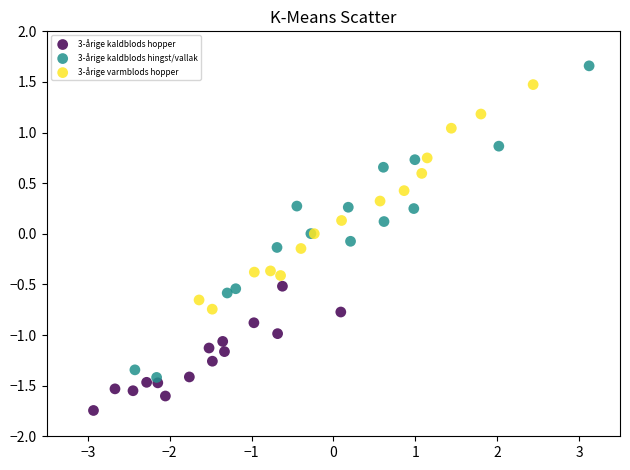

Which series contains the lowest Y value?

3-årige kaldblods hopper